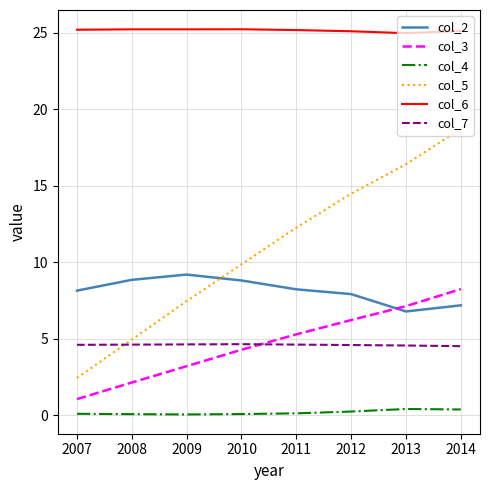

True or false: col_5 and col_3 cross at least once.

False